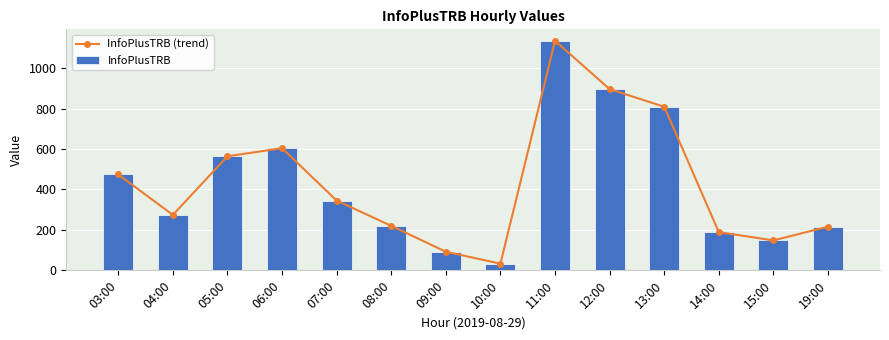

What is the smallest value displayed?

33